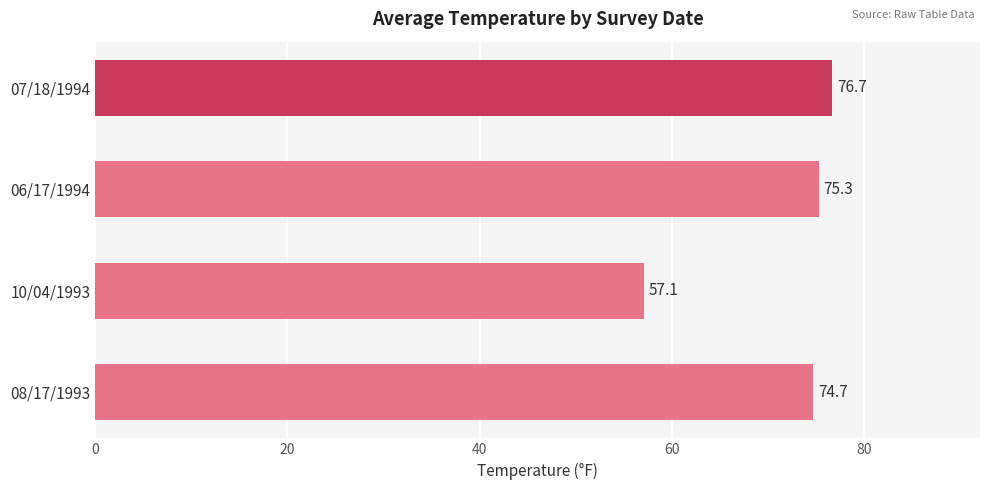

The value at 10/04/1993 is 57.1. True or false?

True